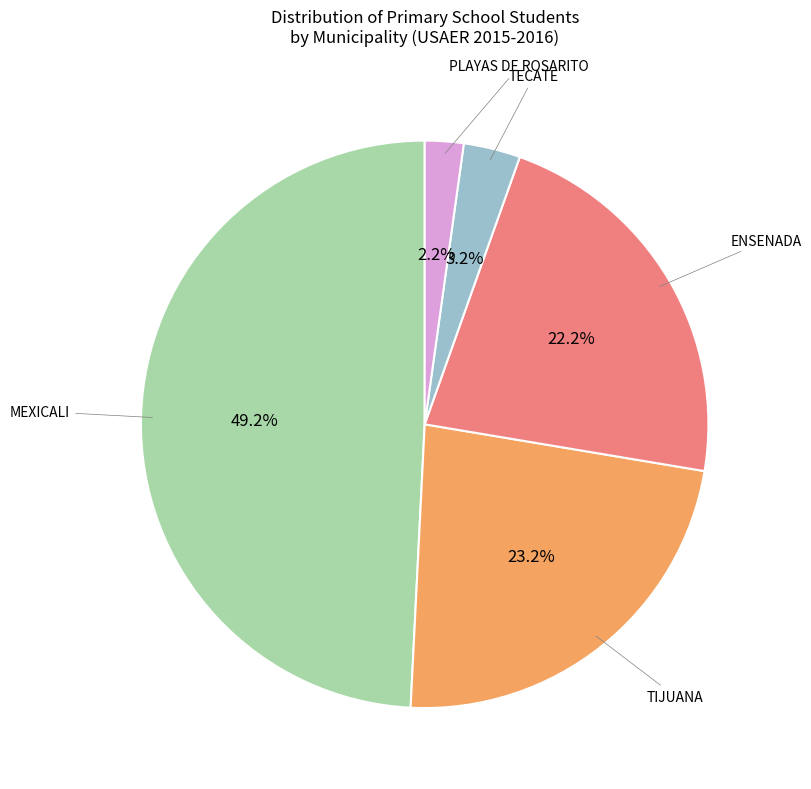

How many segments does this pie chart have?

5